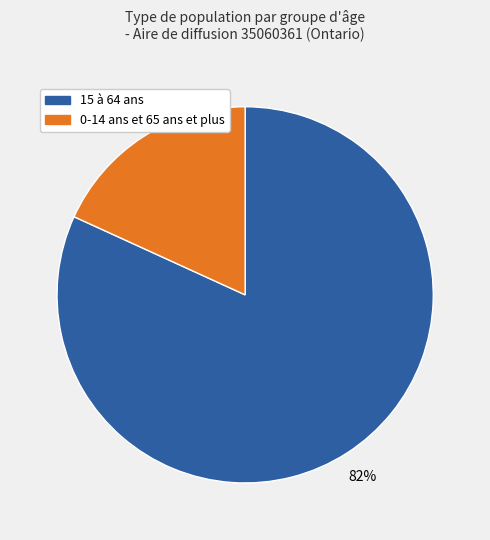

Between 0-14 ans et 65 ans et plus and 15 à 64 ans, which is larger?

15 à 64 ans